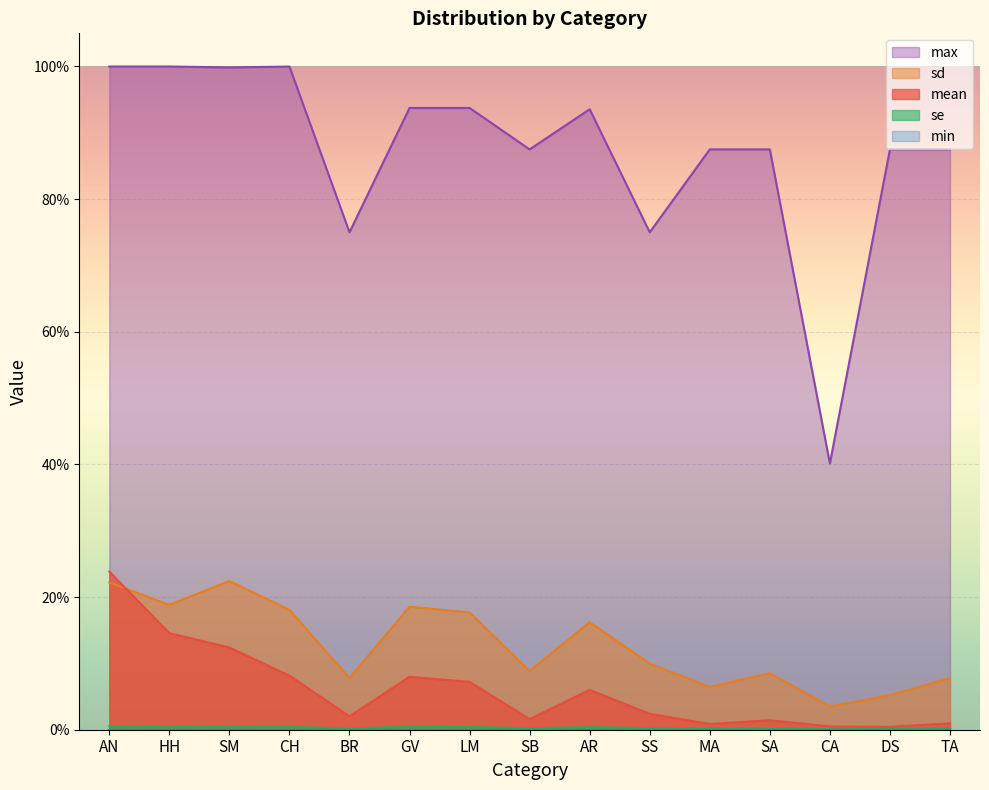

What is the maximum value for mean?

0.2